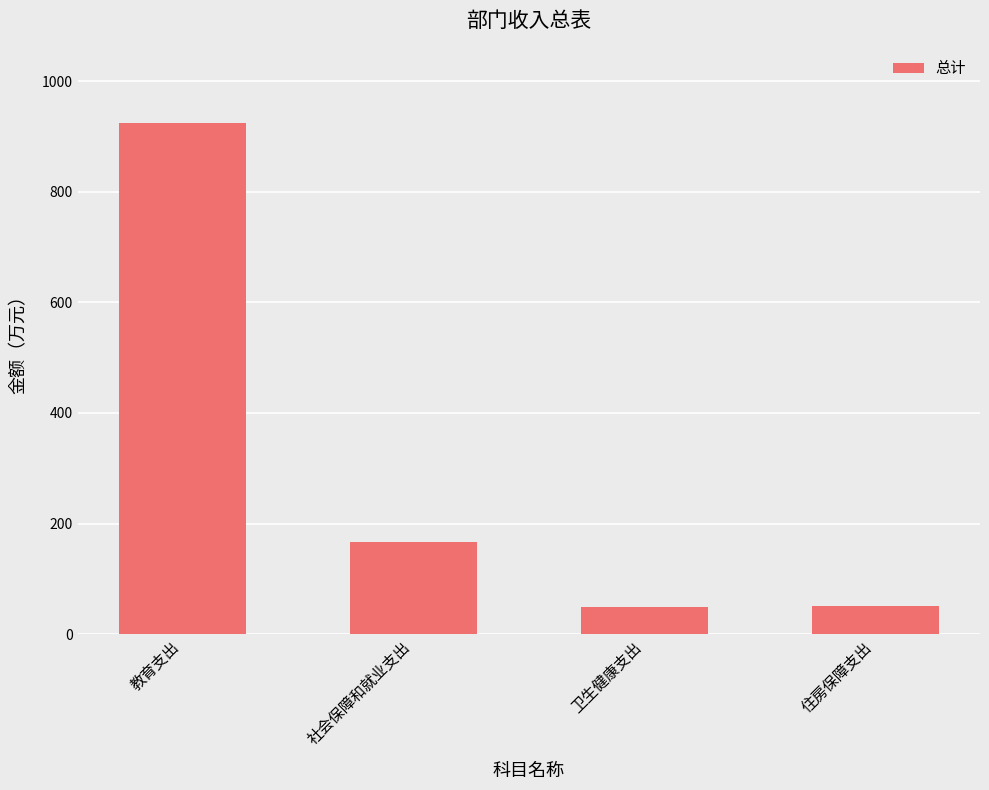

Which has a higher value, 教育支出 or 社会保障和就业支出?

教育支出